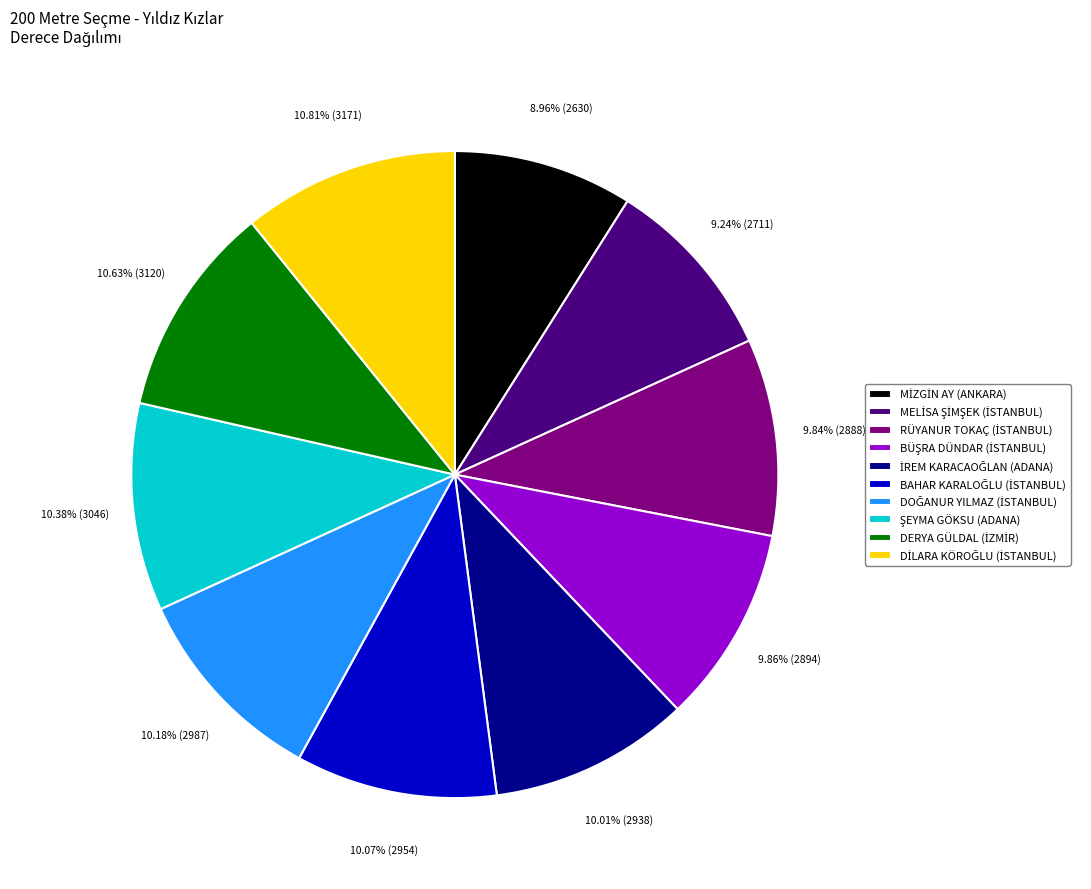

Is there a majority slice in this chart?

No